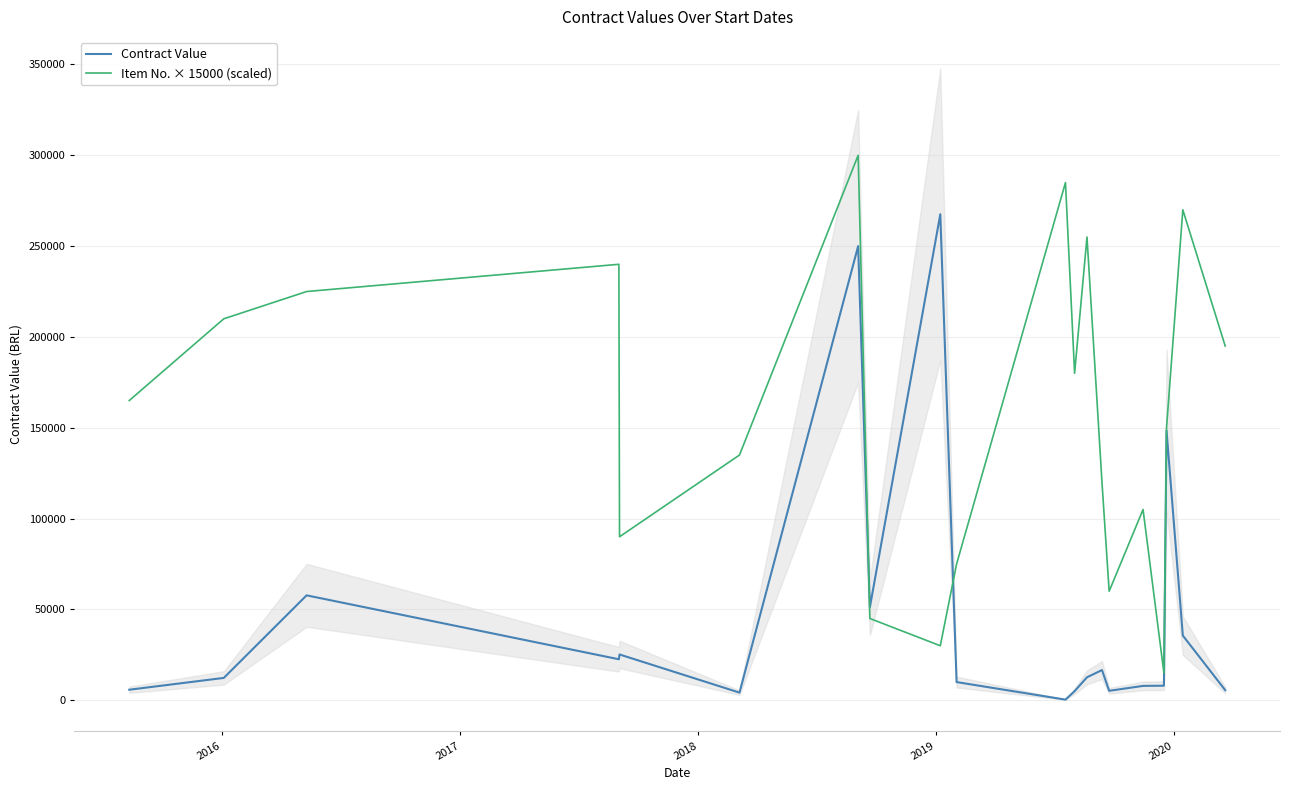

True or false: Item No. × 15000 (scaled) and Contract Value cross at least once.

True